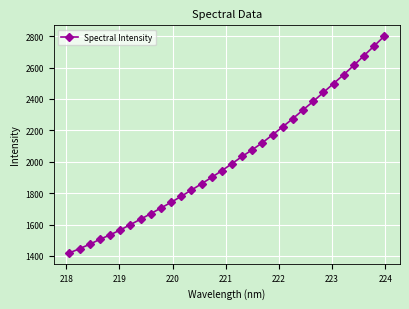

True or false: the data has more than 2 interior local peaks.

False